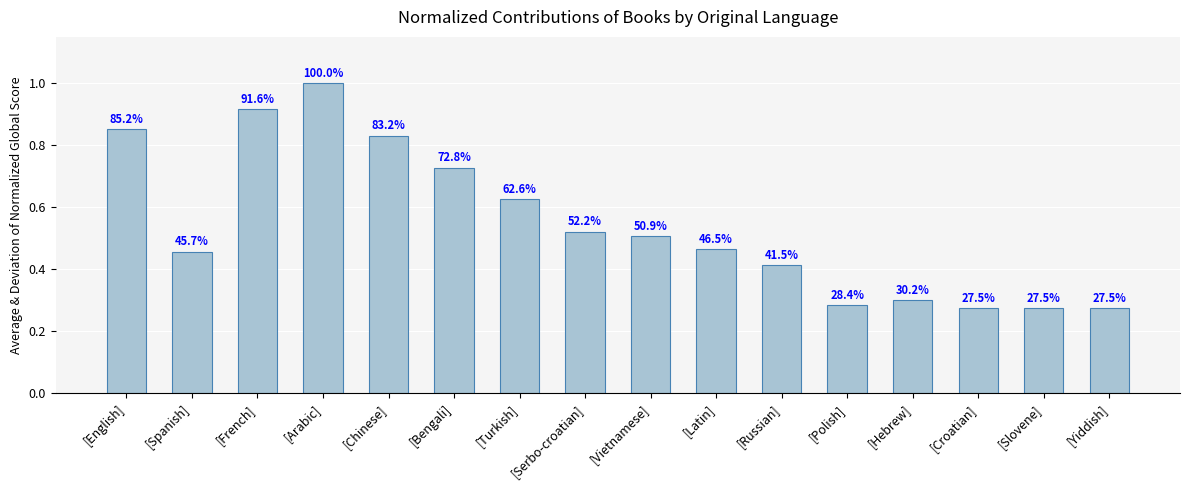

What position from the right is [Chinese]?

12